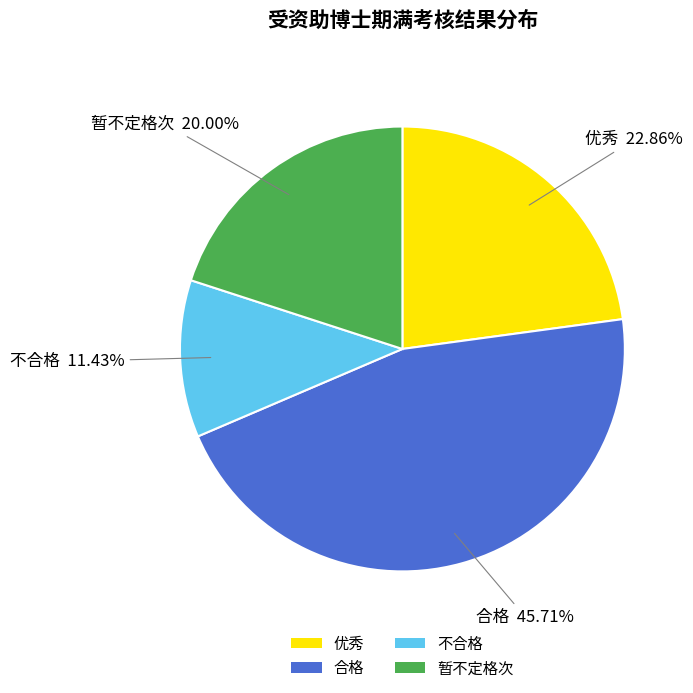

To the nearest percent, what portion does 暂不定格次 represent?

20%